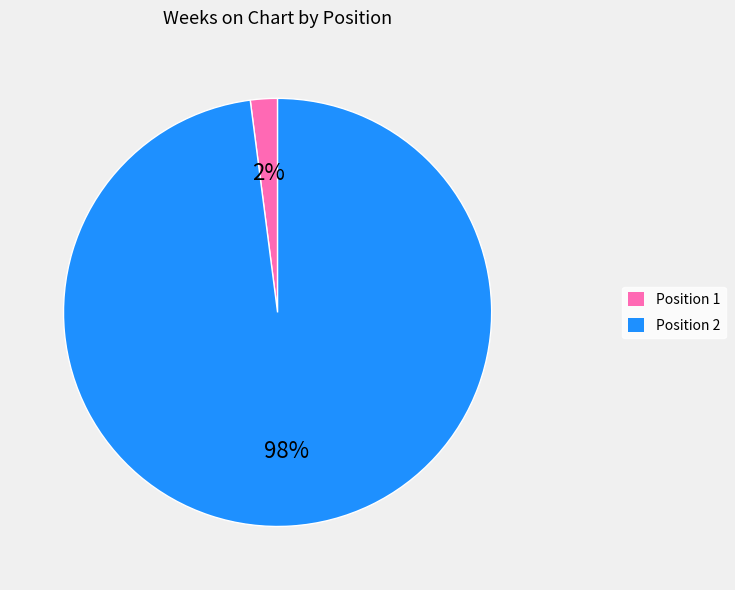

Is there a majority slice in this chart?

Yes